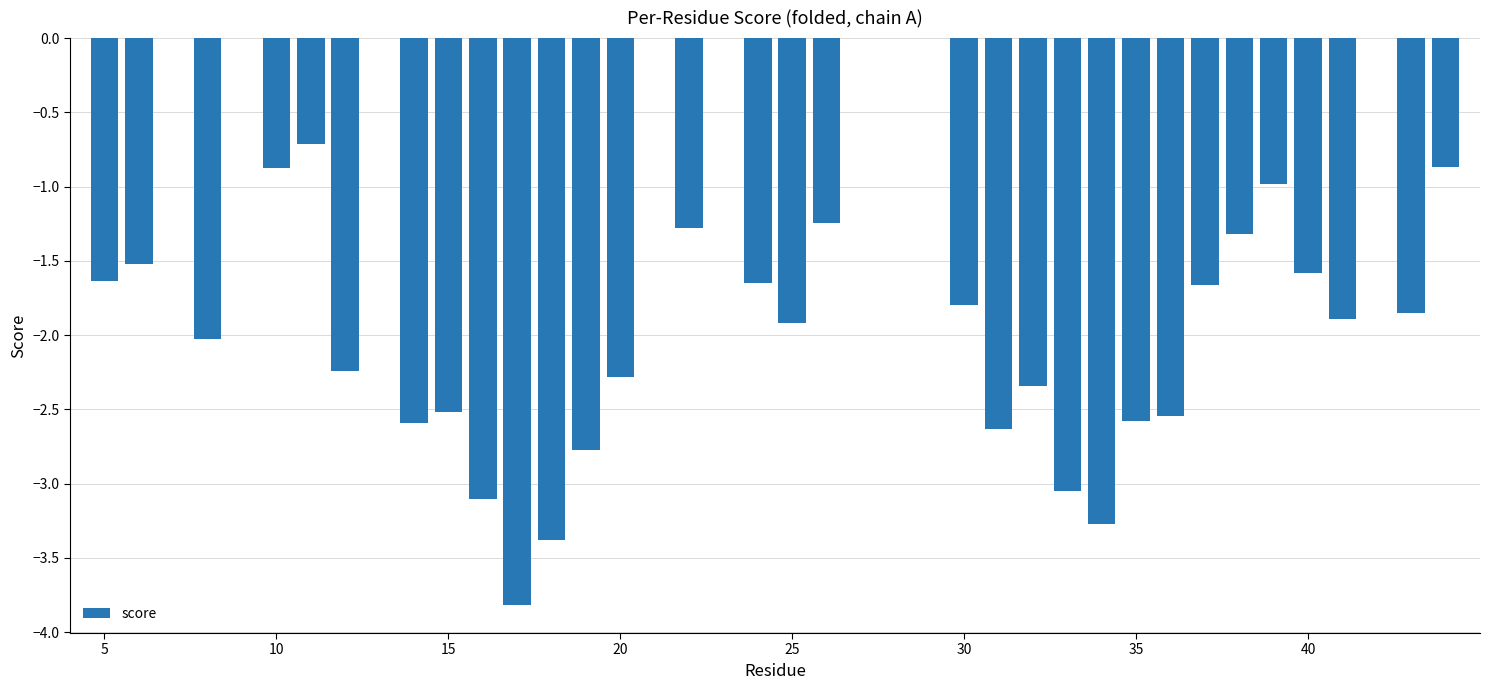

Are the bars horizontal?

No